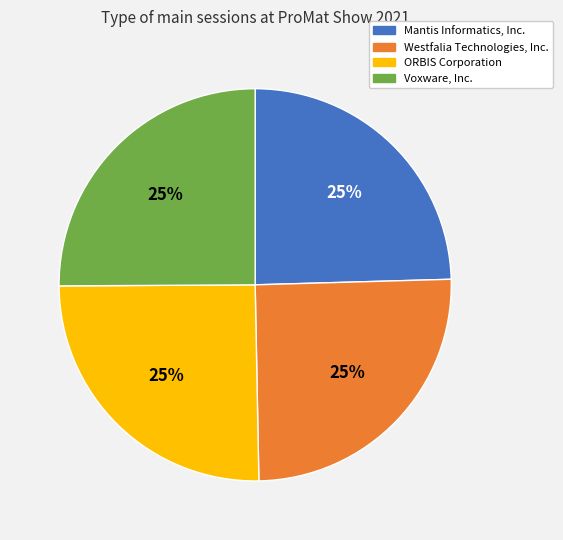

What is the ratio of the value at ORBIS Corporation to the value at Mantis Informatics, Inc.?

1.0